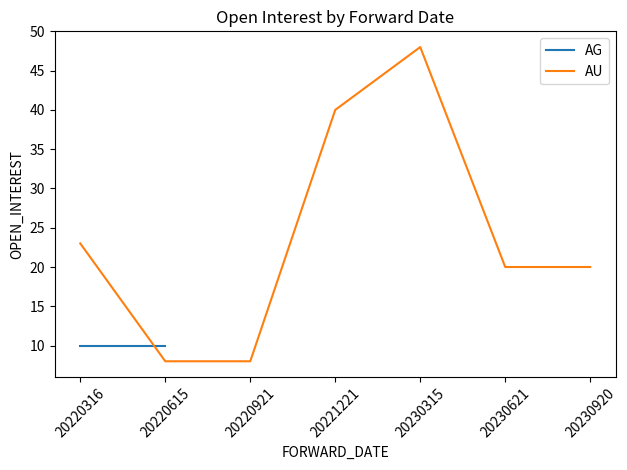

What is the value of the 3rd point from the left?

8